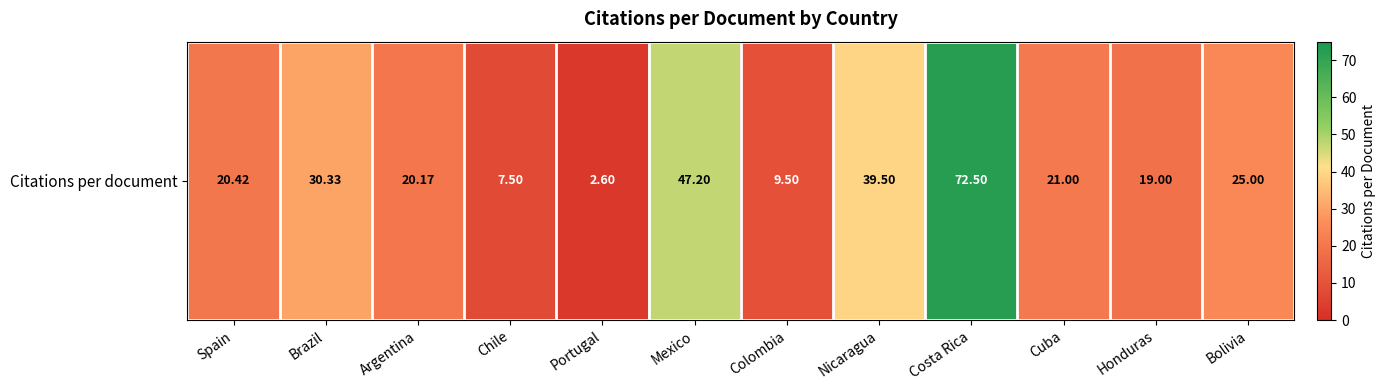

At which label is the value closest to 37?

Nicaragua